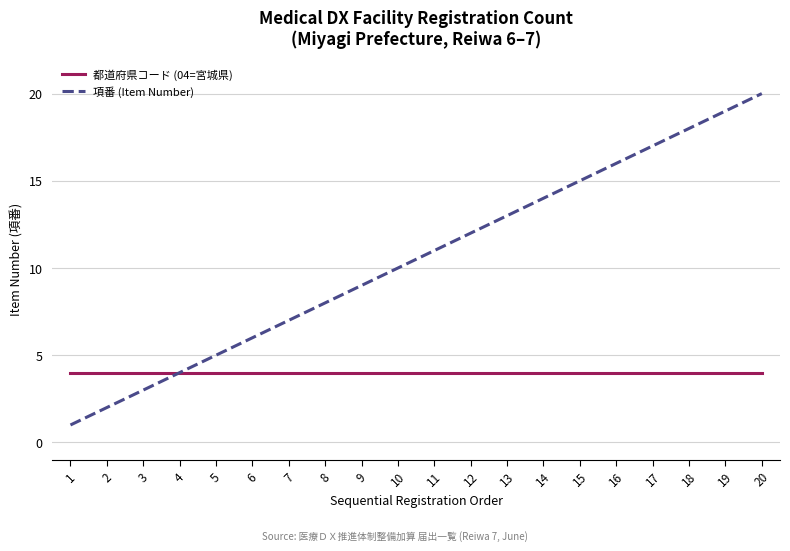

Which category has the lowest value across all series?

1